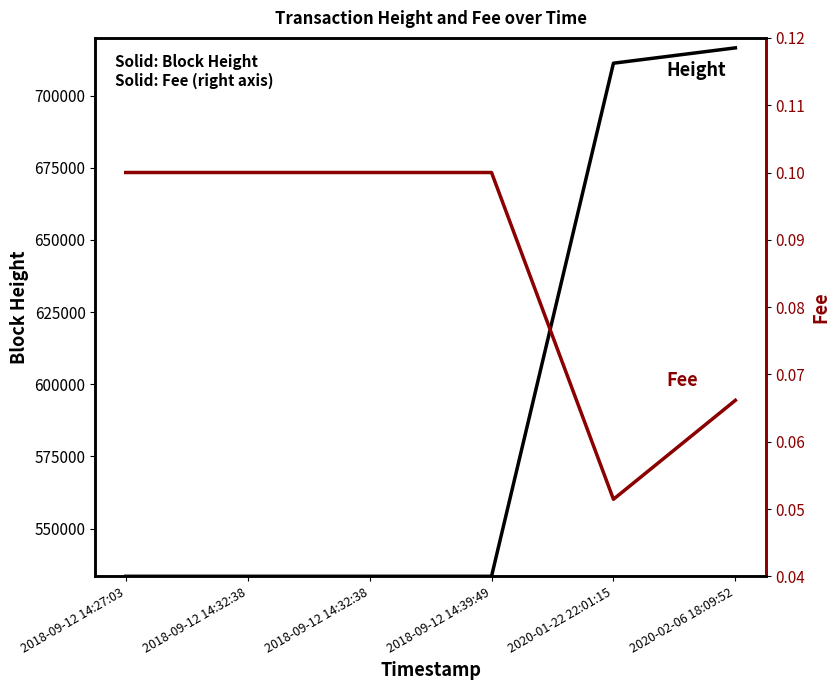

True or false: Height and Fee intersect in this chart.

False